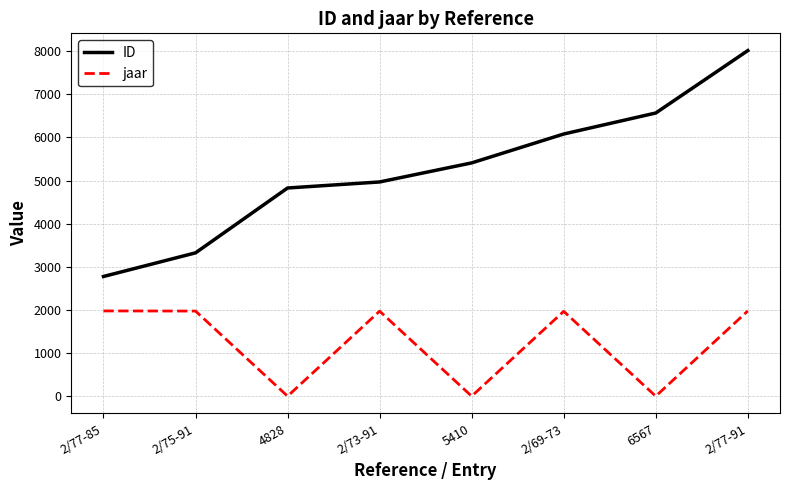

What is the maximum value for ID?

8014